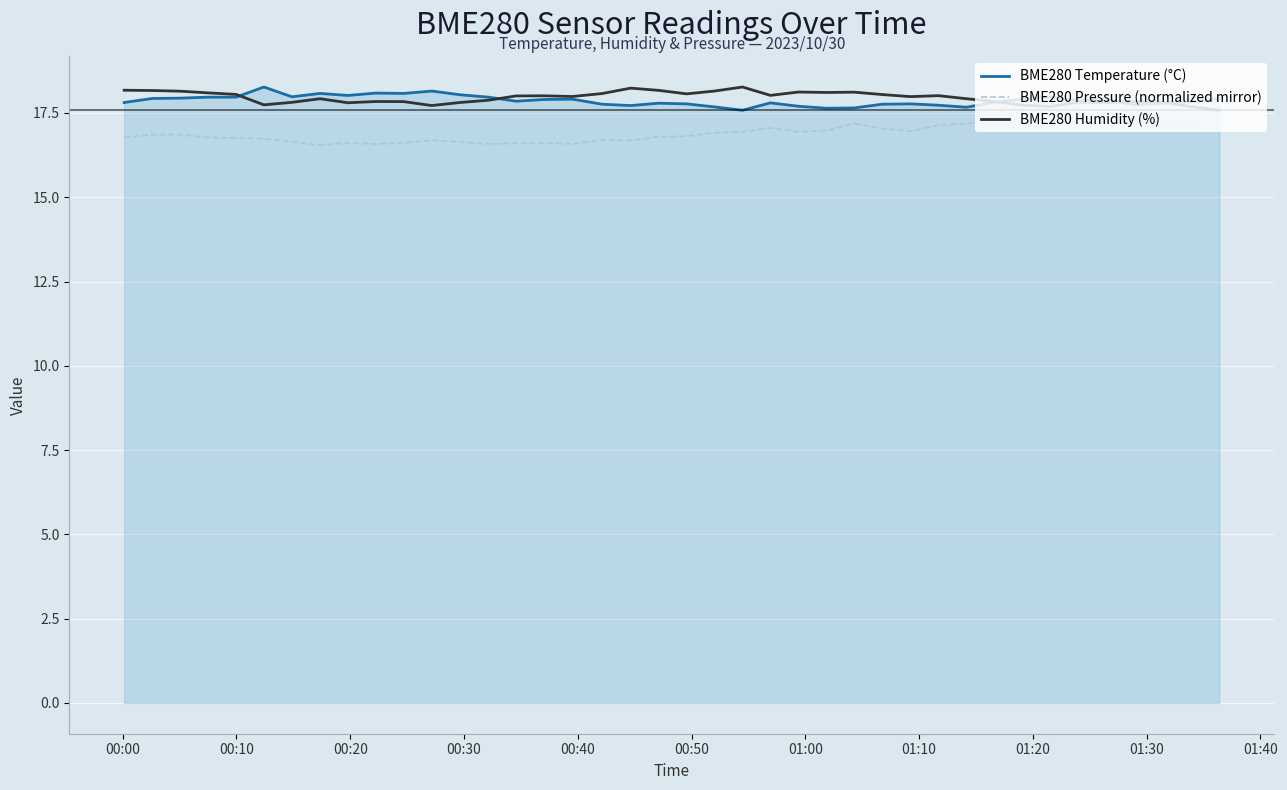

What is the lowest value of the BME280 Temperature (°C) series?

17.6